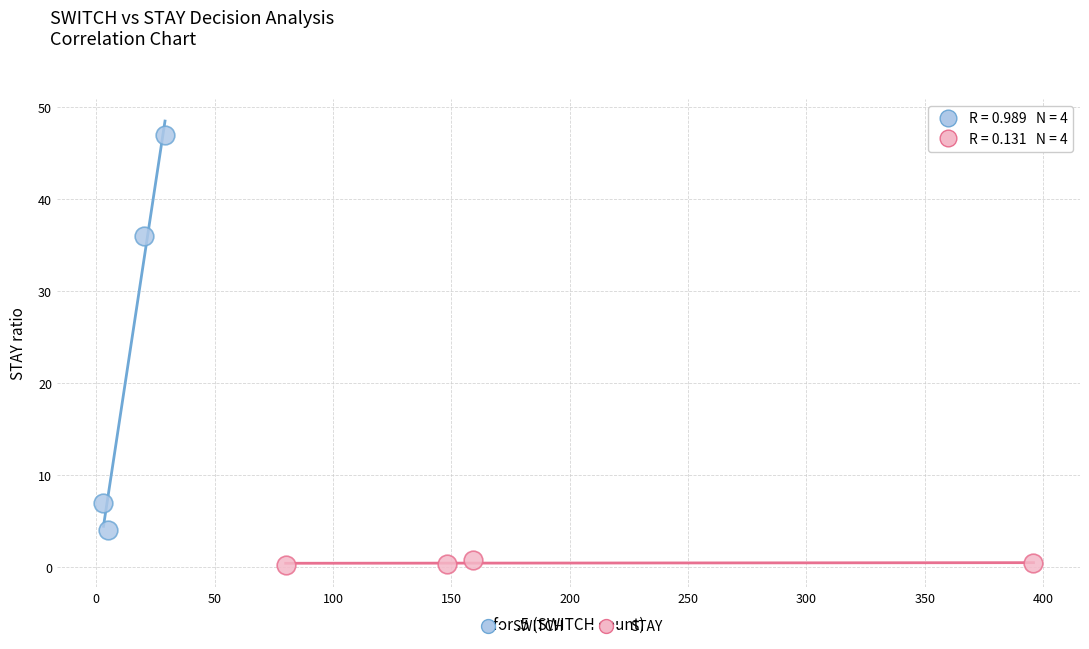

Which series has the largest Y range (max minus min)?

SWITCH